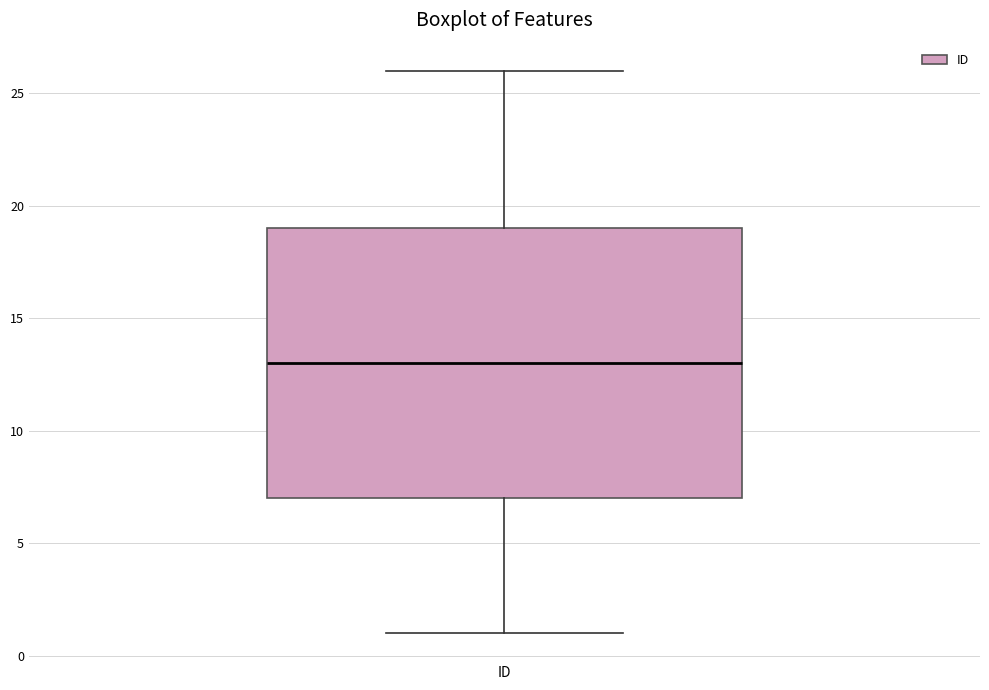

Transcribe this box plot: give where the median line is, the range the box spans, and where the two whiskers end, as read against the y-axis. The values are not printed on the chart, so give them approximately, as read against the axis.

median 13, box 7 to 19, whiskers 1 to 26